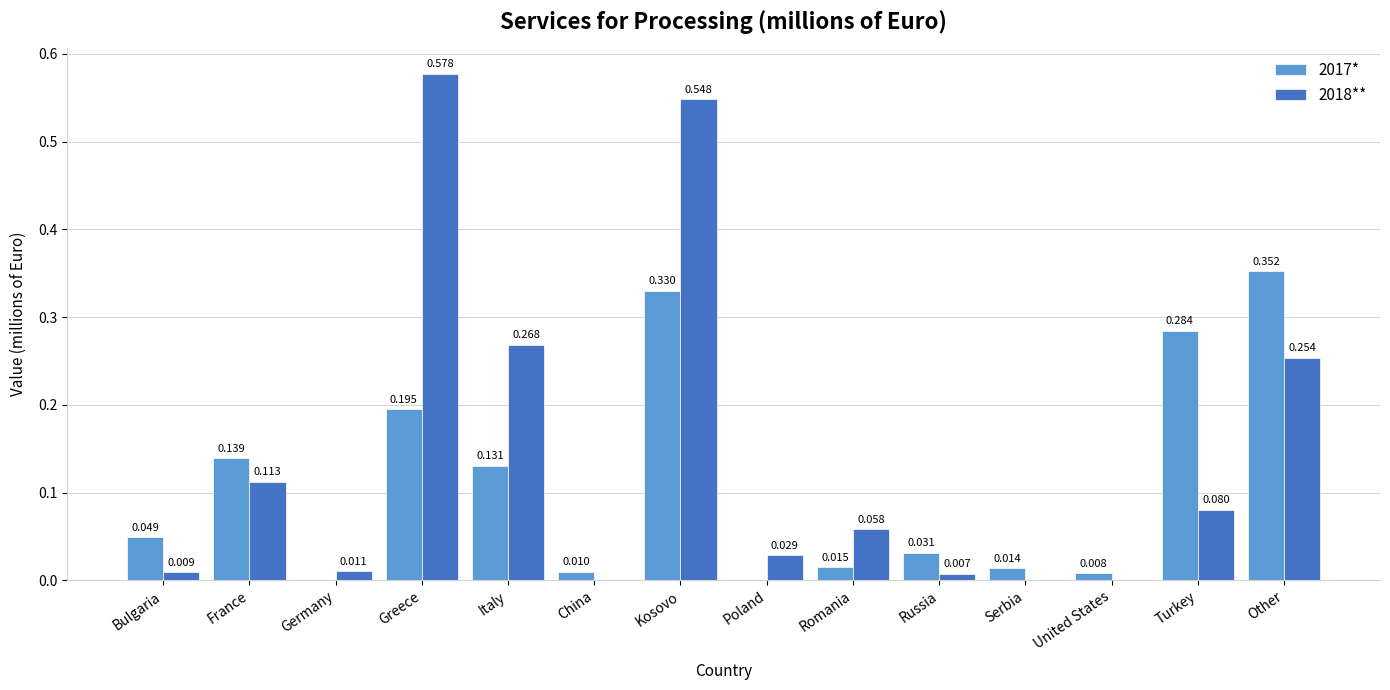

How many data points in 2017* are above 0?

13